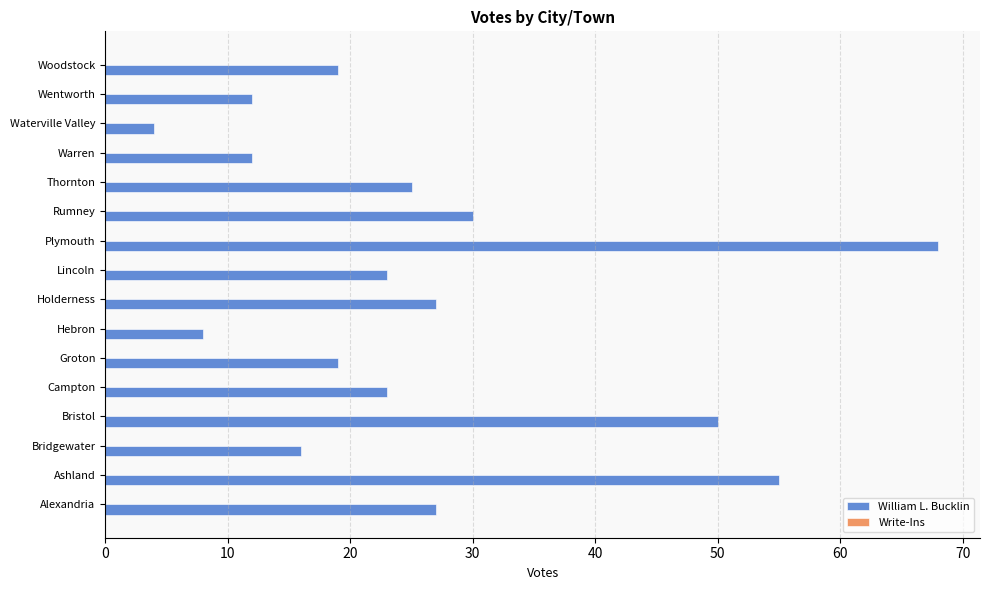

Which category has the highest value across all series?

Plymouth